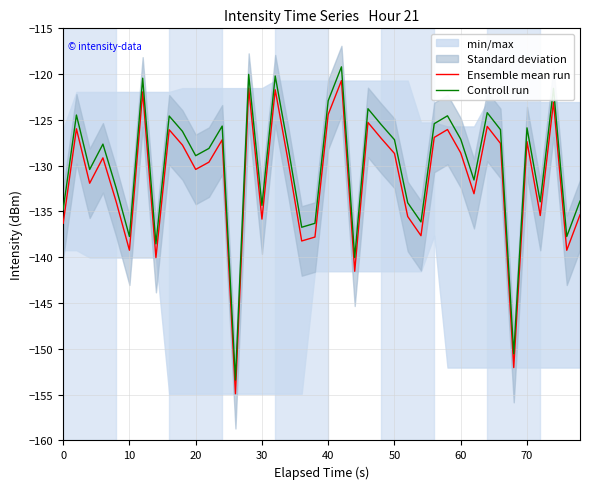

Is the value of Controll run at 10 greater than the value of Ensemble mean run at 0?

No